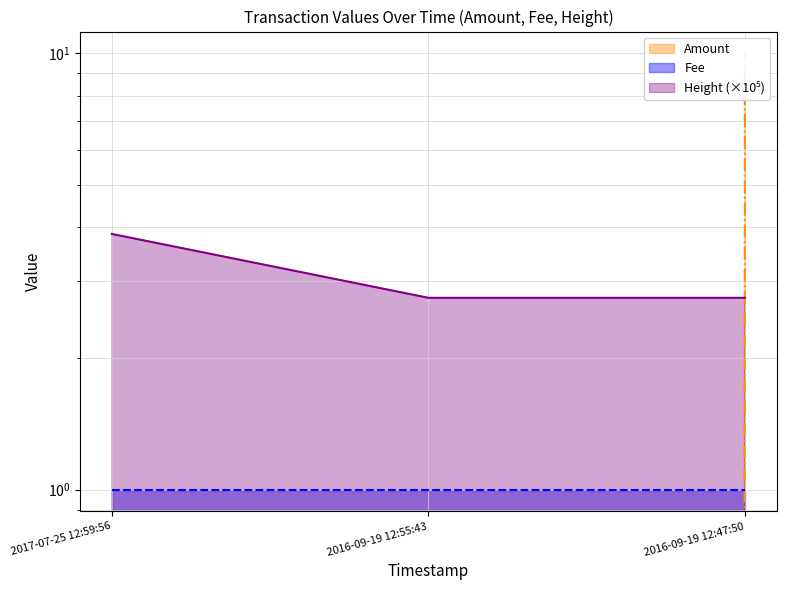

At which label is Amount closest to 5?

2017-07-25 12:59:56